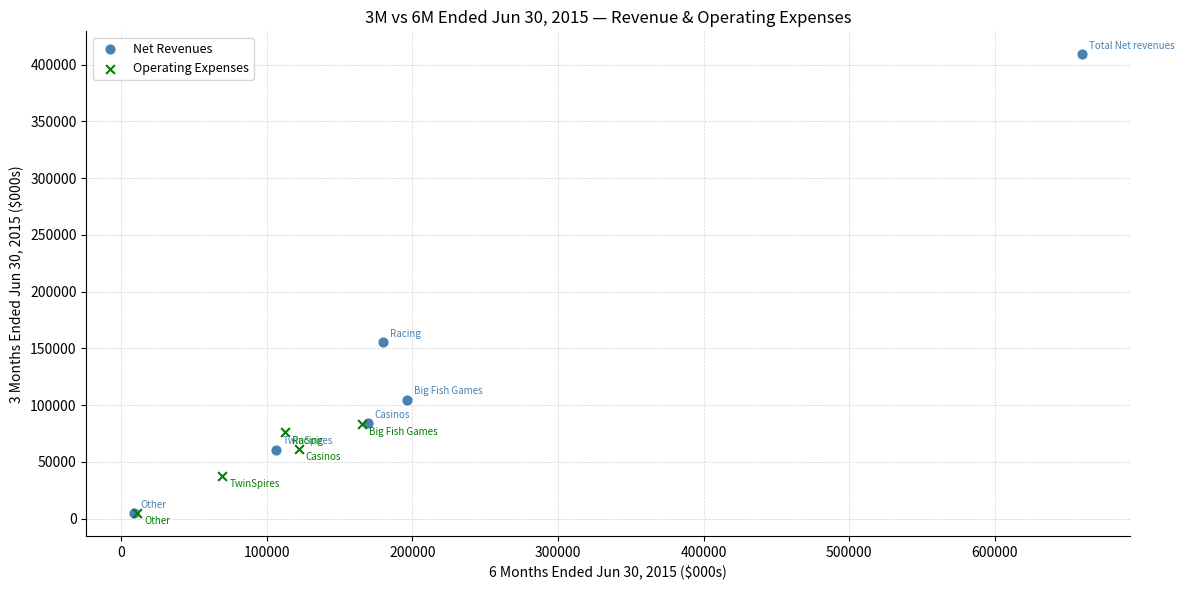

Which series has the largest Y range (max minus min)?

Net Revenues